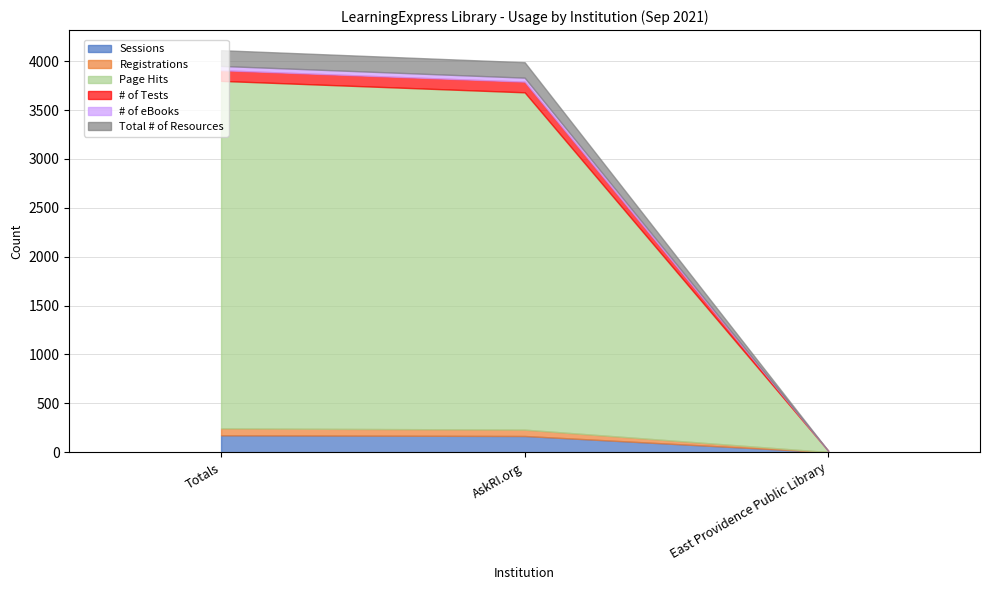

How many data points in Registrations are above 65?

1